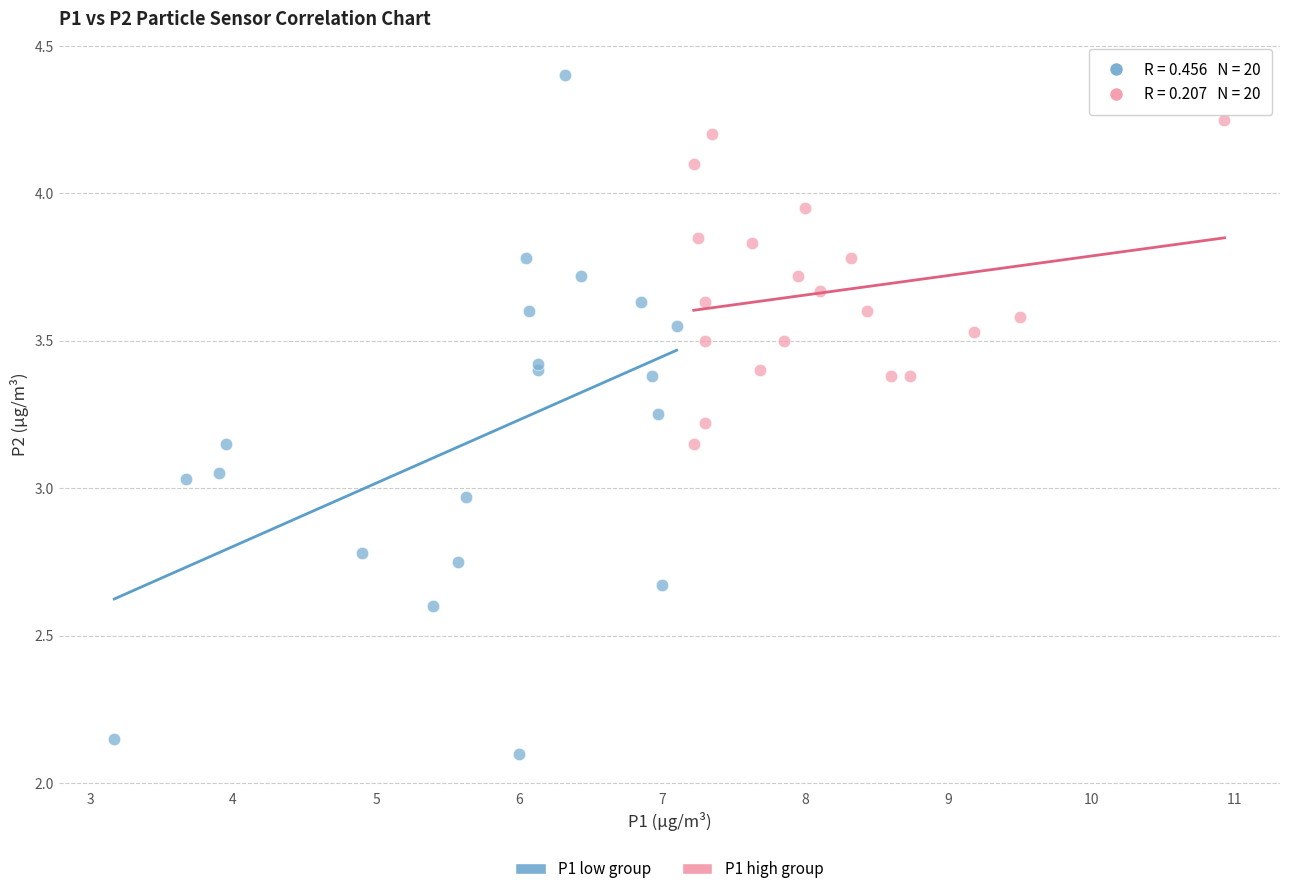

Which series reaches the minimum Y coordinate?

P1 low group